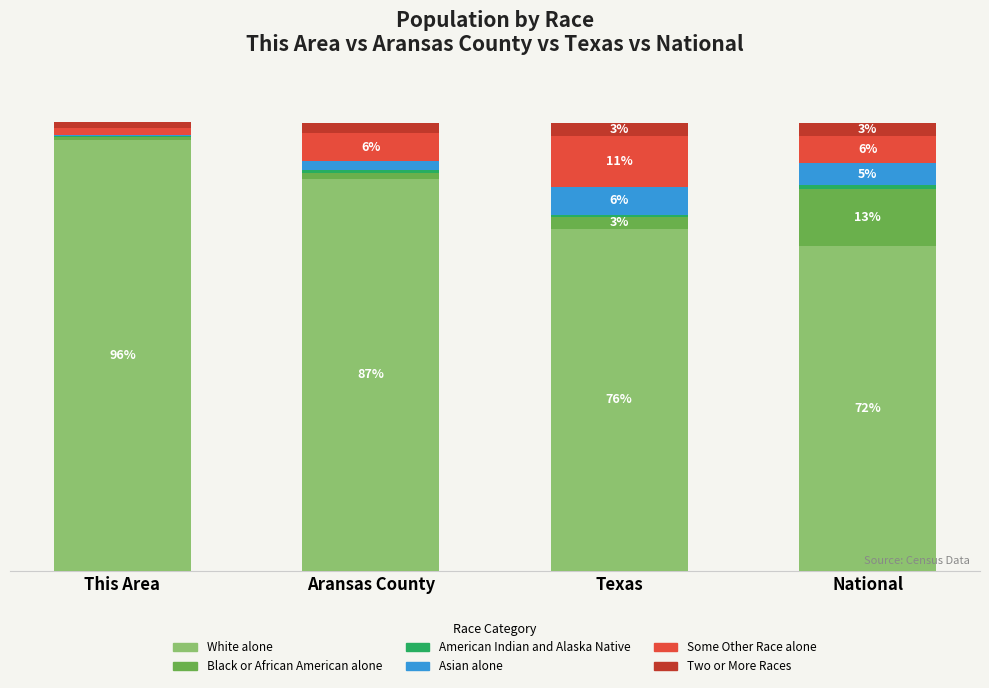

Between National and Aransas County, which is larger?

Aransas County